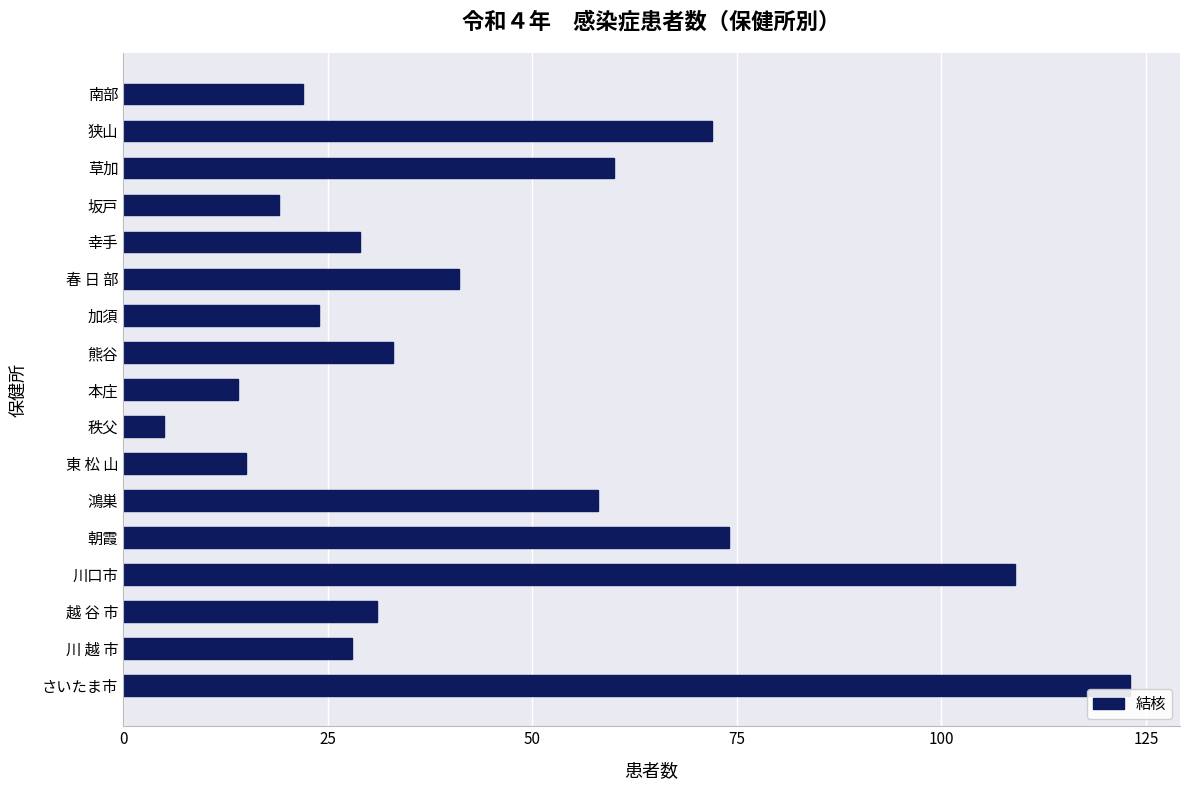

The chart shows a value of 31 at 越 谷 市. True or false?

True